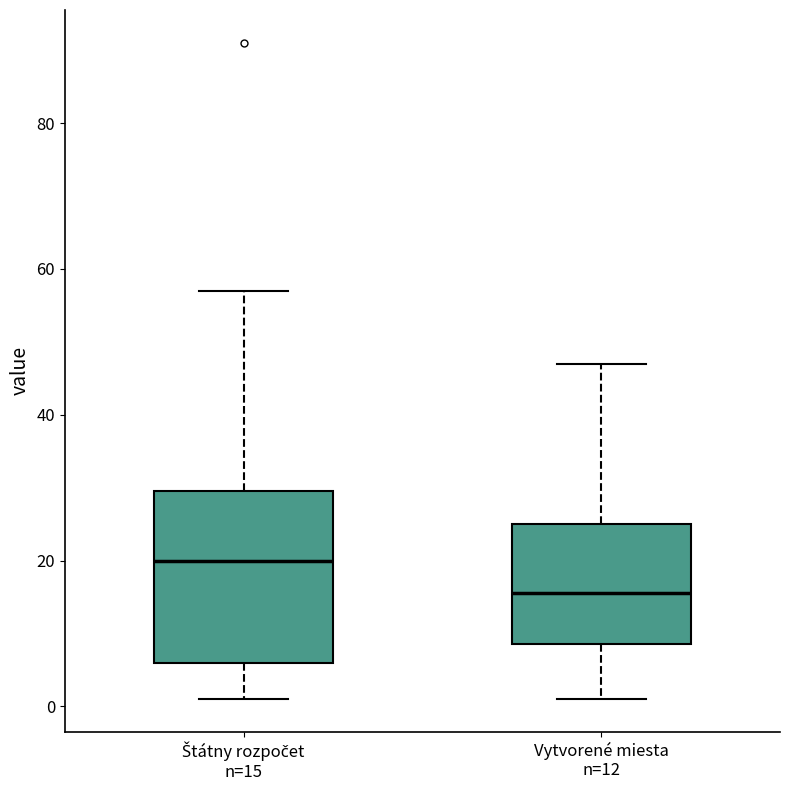

Which box has the lowest median line?

Vytvorené miesta n=12